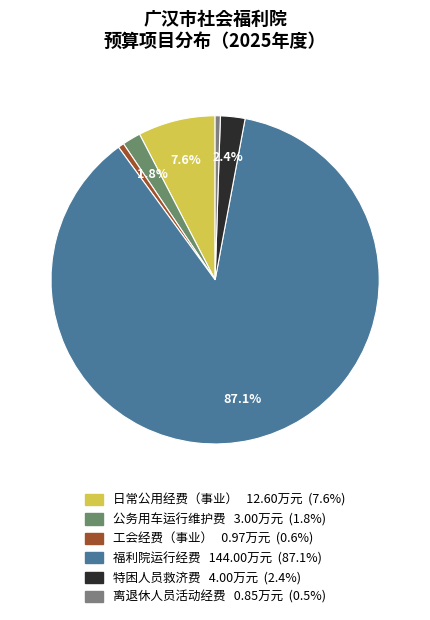

What is the total percentage of 离退休人员活动经费 and 福利院运行经费?

87.6%